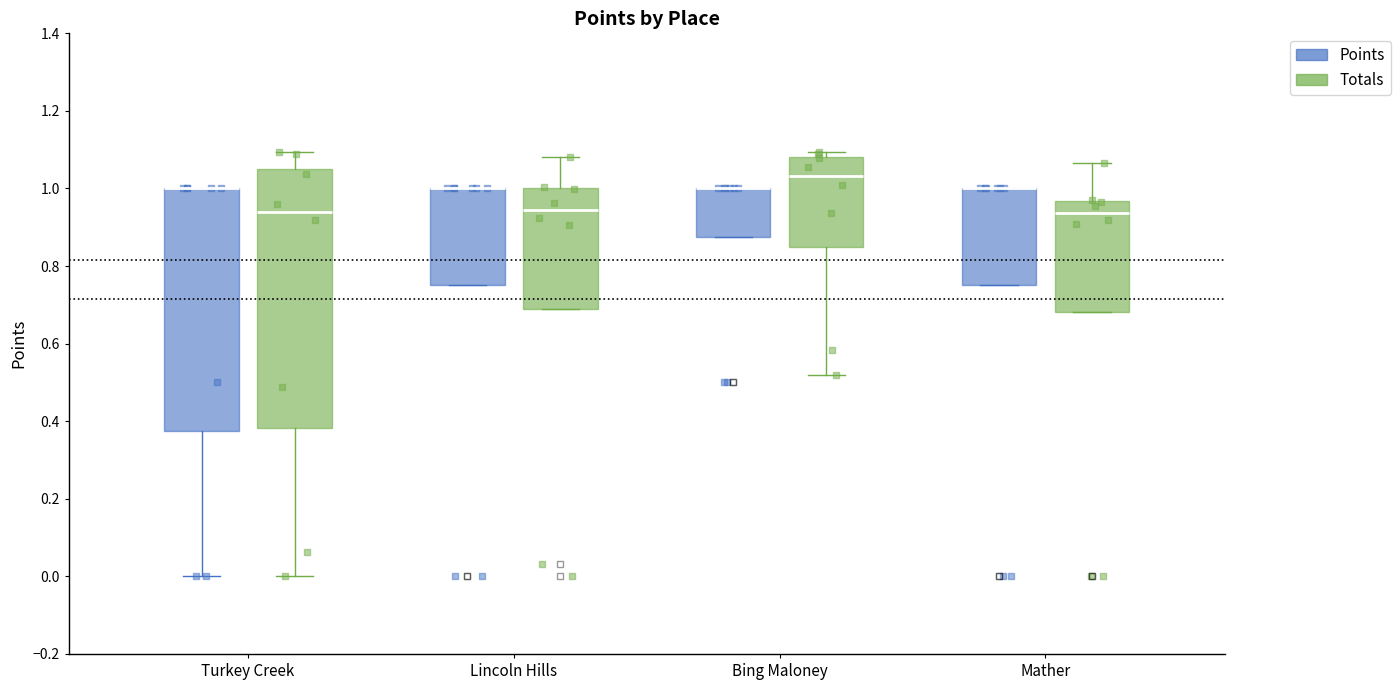

Where does the lower whisker of the box for Turkey Creek (Totals) end on the y-axis? The values are not printed on the chart, so give them approximately, as read against the axis.

0.00